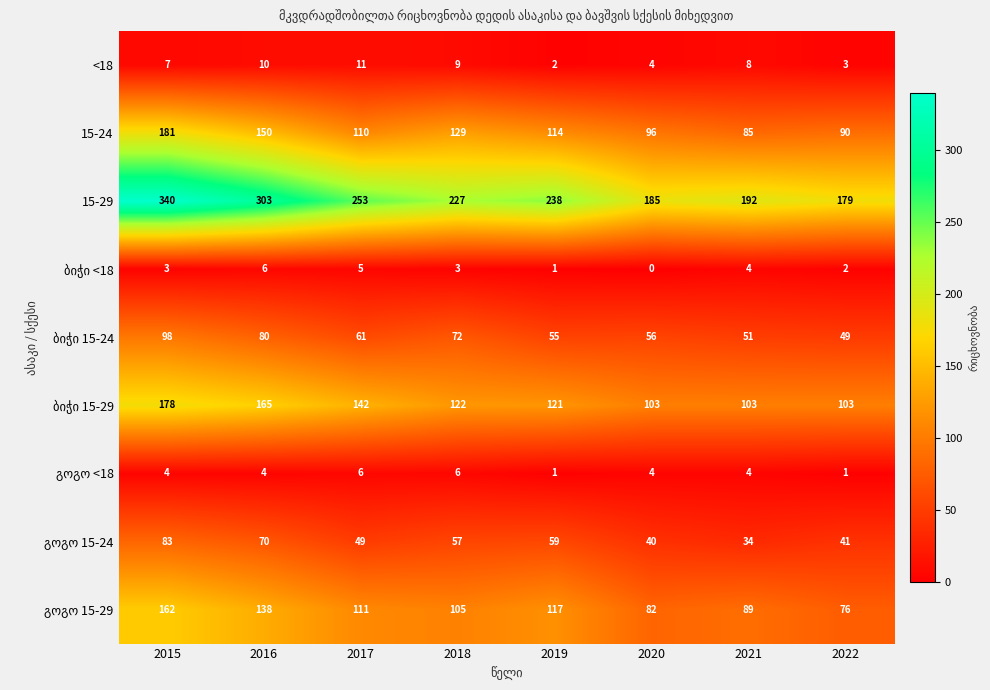

What is the approximate value of 15-29 at 2017?

253